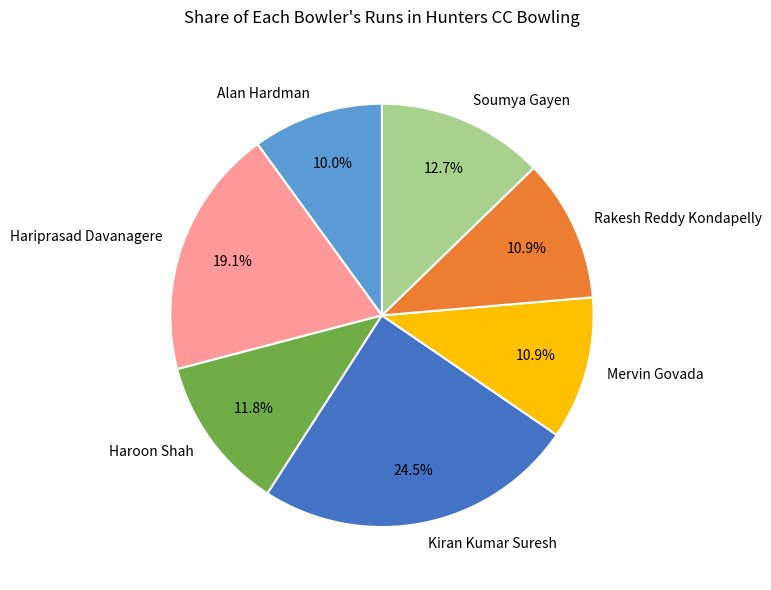

How many segments does this pie chart have?

7